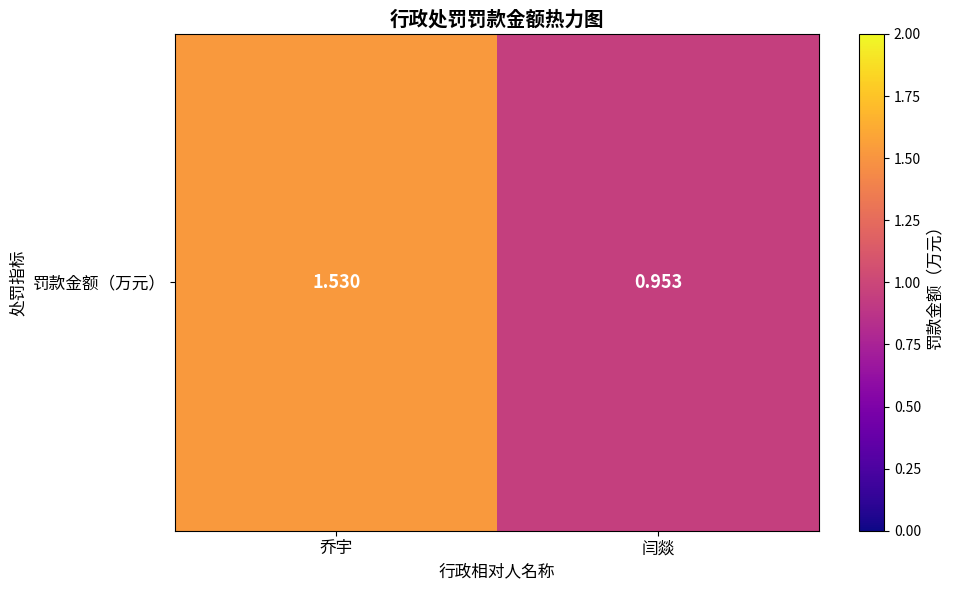

What is the difference between the maximum and minimum values?

0.6